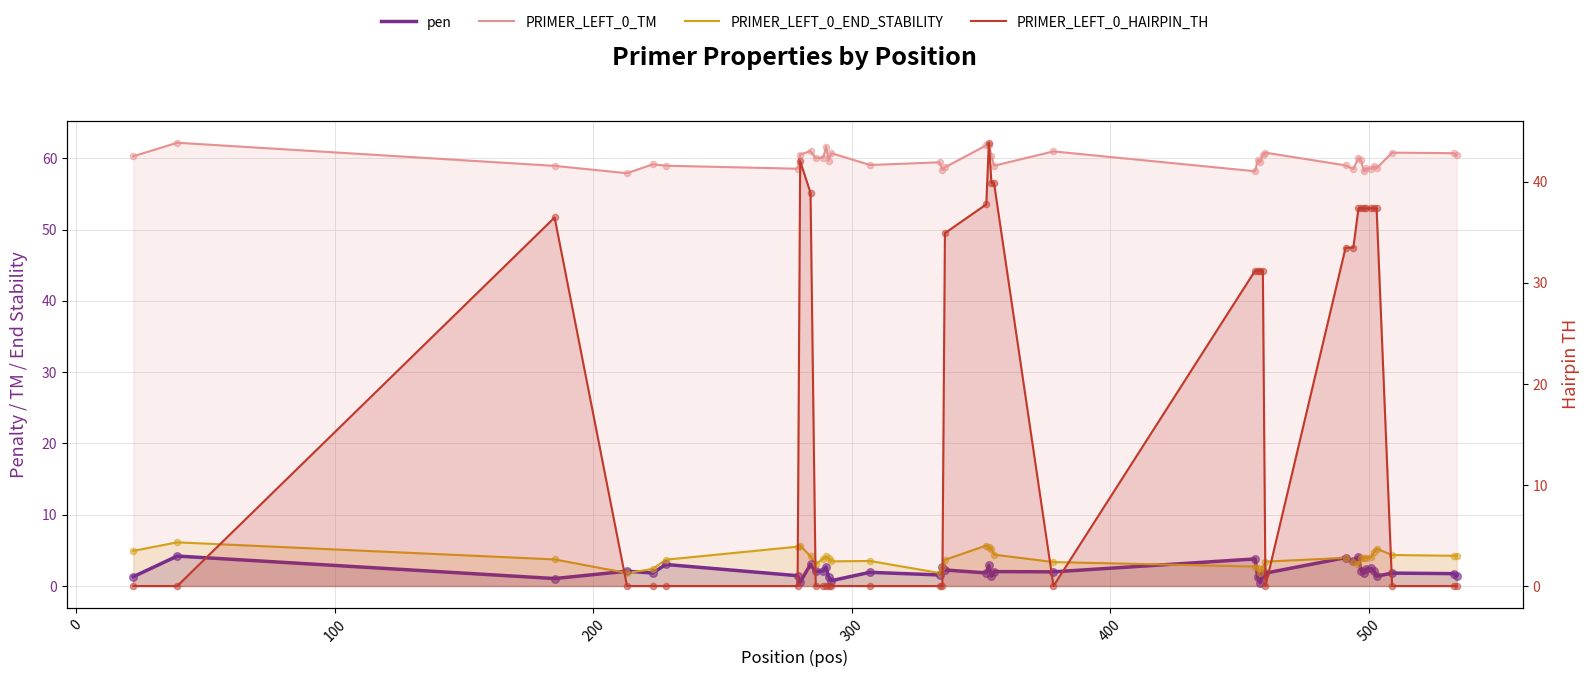

Which series reaches the maximum Y coordinate?

PRIMER_LEFT_0_TM